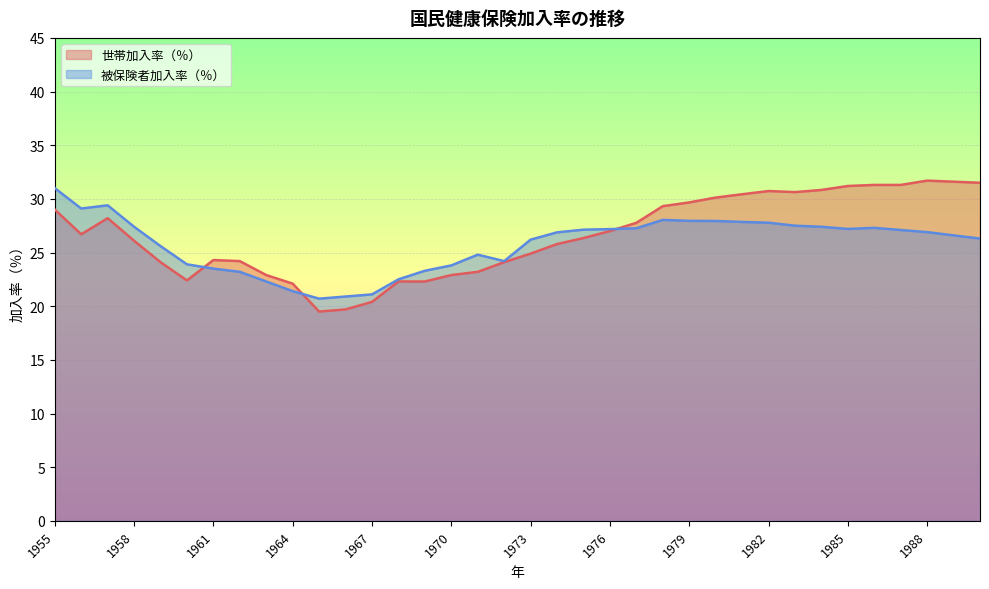

Rank the series at 1973 from lowest to highest value.

世帯加入率（％）, 被保険者加入率（％）